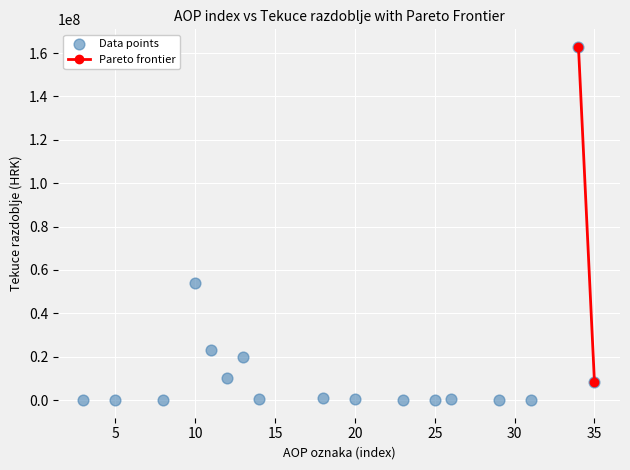

What Y value in the scatter plot is closest to 81388396?

54168247.3